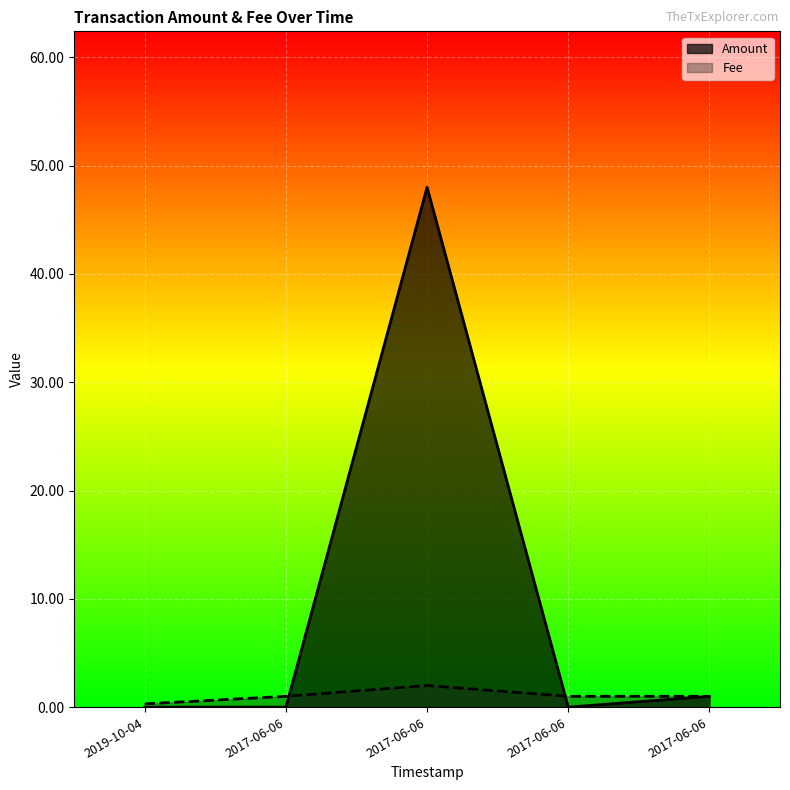

Where is the first local minimum for Amount?

2017-06-06